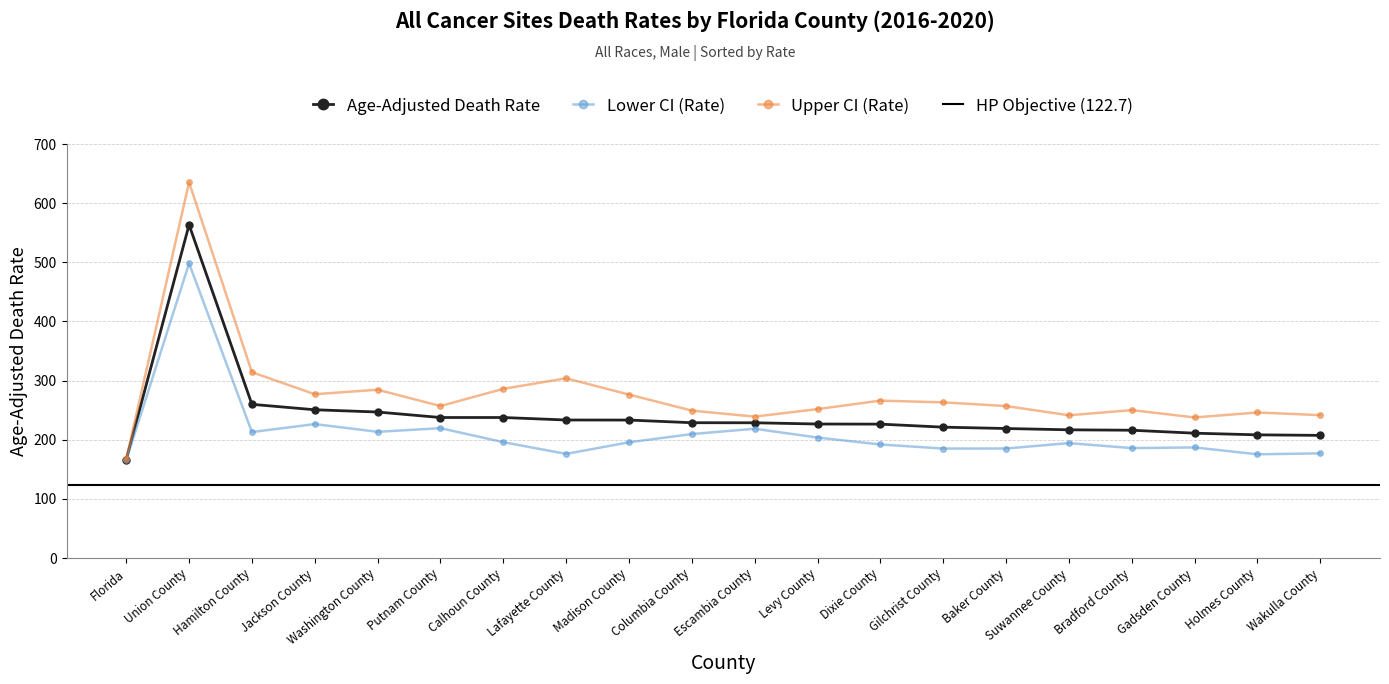

The value of Lower CI (Rate) at Union County is 825.3. True or false?

False